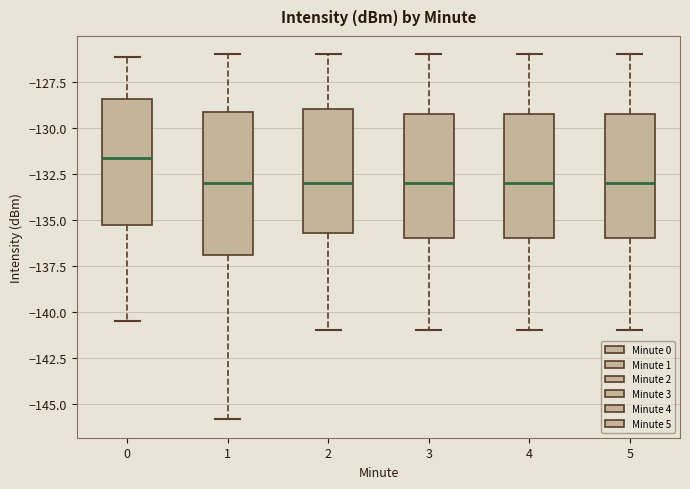

Reading left to right, read every box against the y-axis: the position of its median line, the range the box covers, and the ends of its whiskers. The values are not printed on the chart, so give them approximately, as read against the axis.

0: median -131.5, box -135.5 to -128.5, whiskers -140.5 to -126.0
1: median -133.0, box -137.0 to -129.0, whiskers -146.0 to -126.0
2: median -133.0, box -135.5 to -129.0, whiskers -141.0 to -126.0
3: median -133.0, box -136.0 to -129.0, whiskers -141.0 to -126.0
4: median -133.0, box -136.0 to -129.0, whiskers -141.0 to -126.0
5: median -133.0, box -136.0 to -129.0, whiskers -141.0 to -126.0